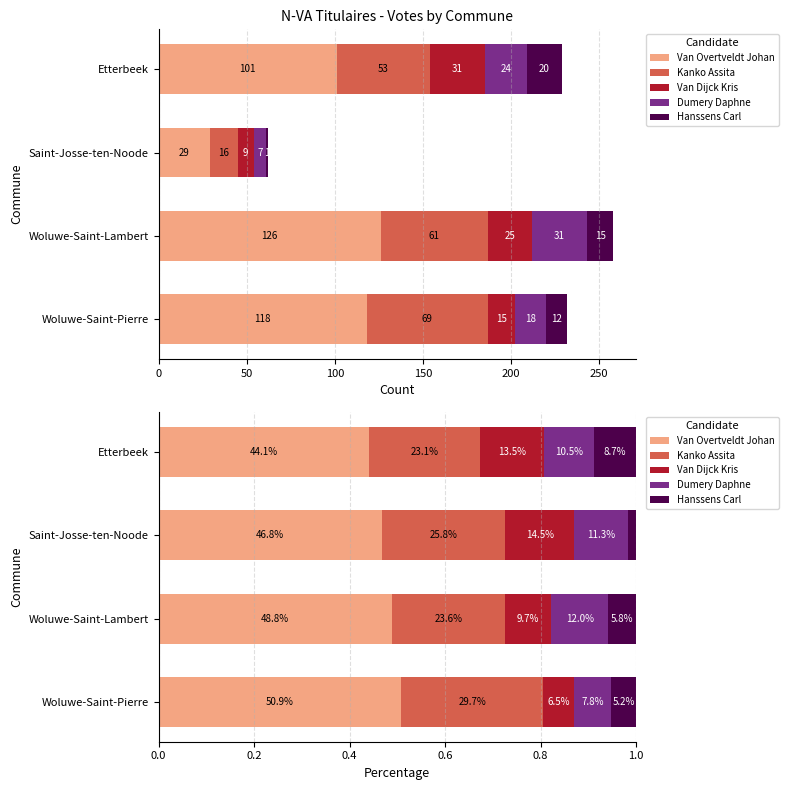

The value of Dumery Daphne at Etterbeek is 0.1. True or false?

False